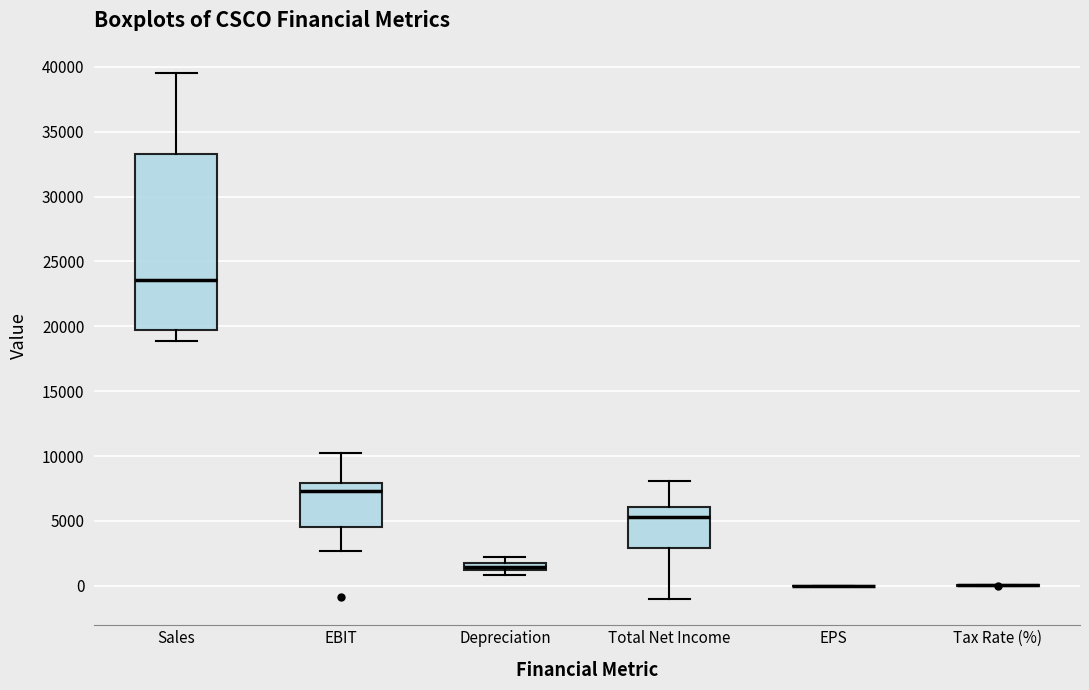

Which box is the tallest, from its lower edge to its upper edge?

Sales